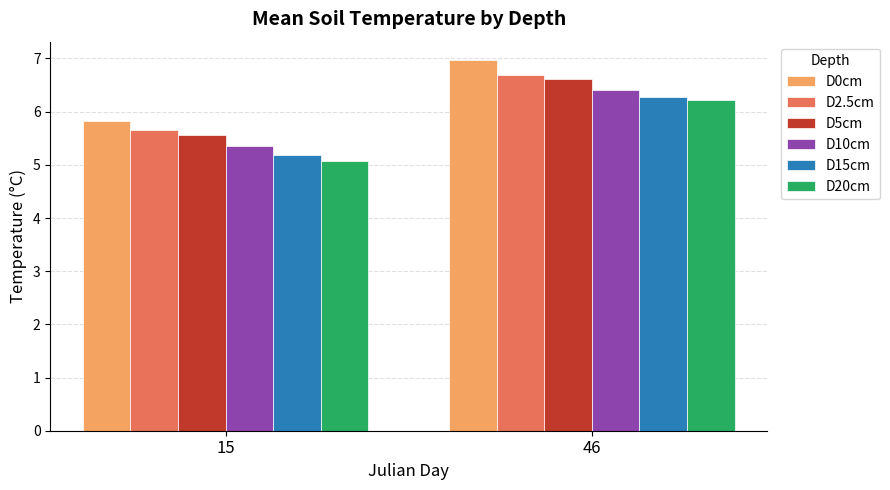

How many bars are there in each group?

6